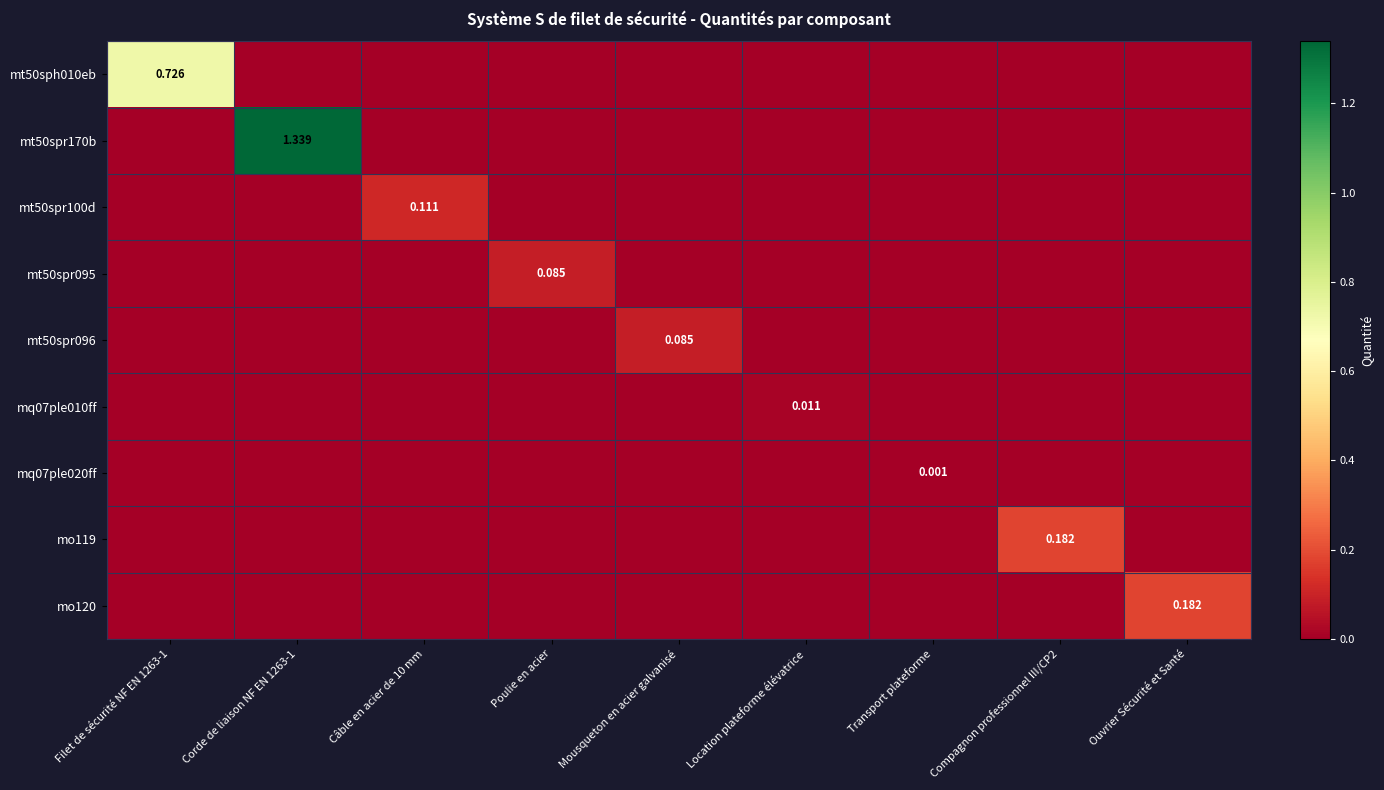

How many mt50spr170b values are between 0 and 1?

8